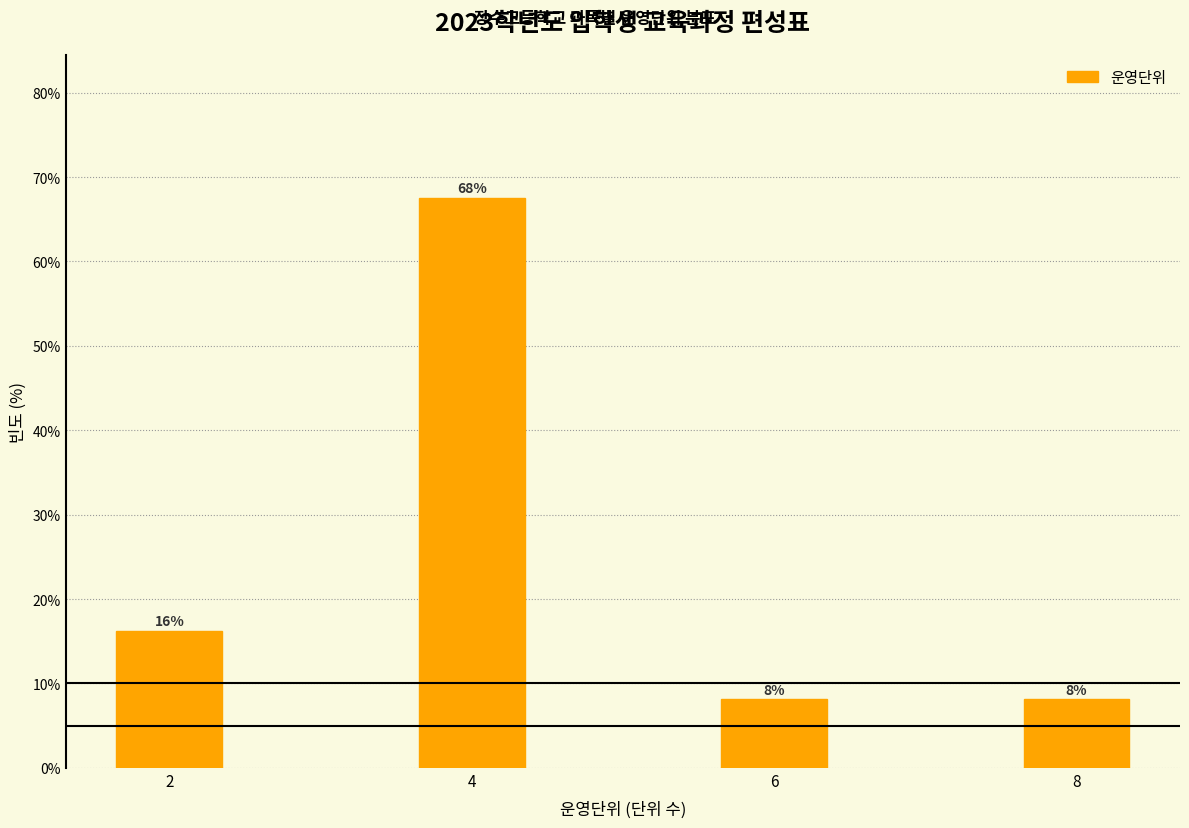

How many bars are there in total?

4